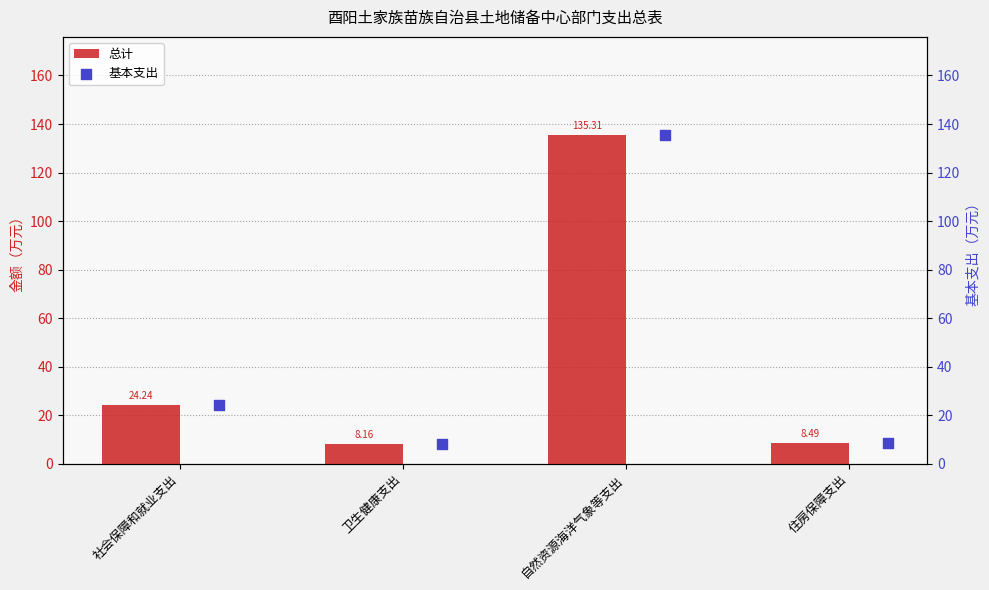

What are all the series names shown in the legend?

总计, 基本支出